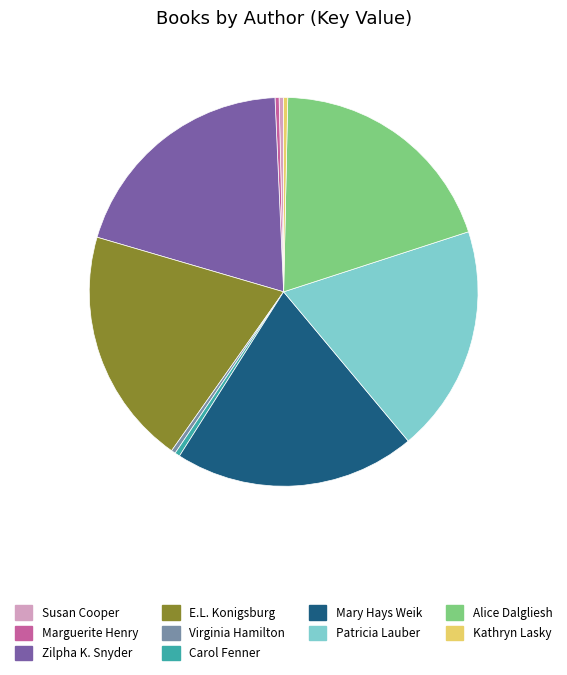

Does any single category account for the majority?

No